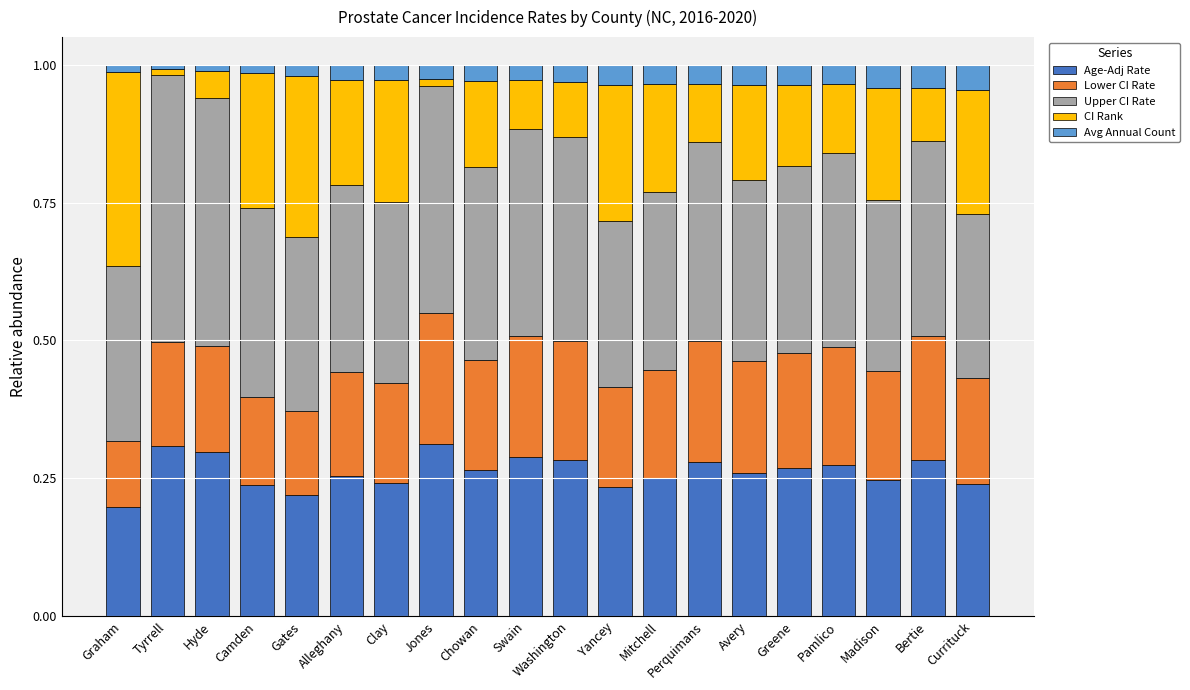

What is the total value across all series at Madison?

1.0